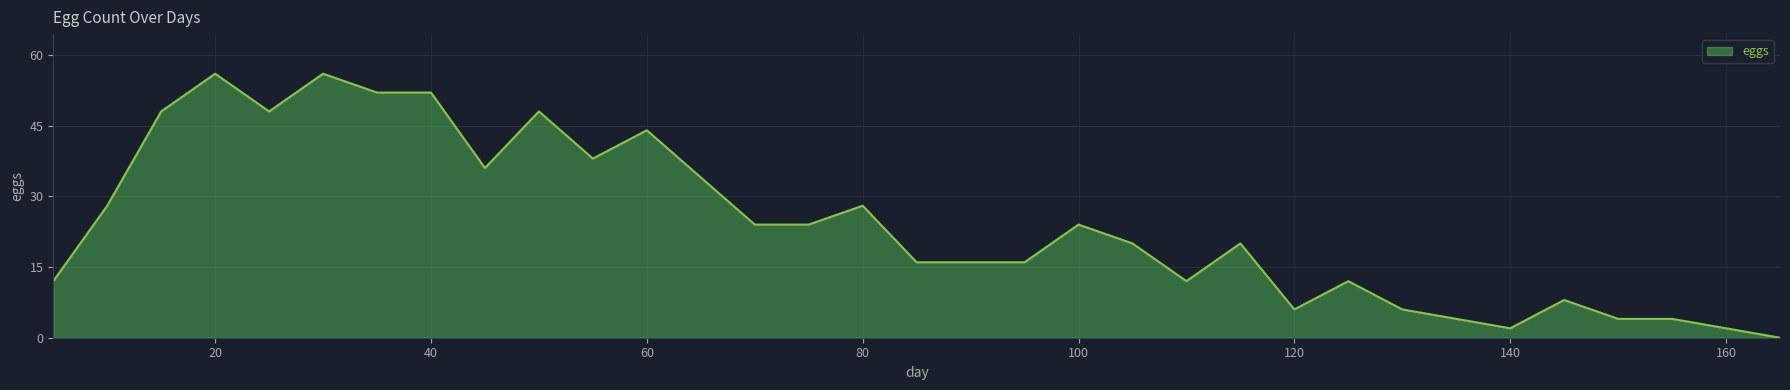

Reading right to left, list all the values displayed in this chart.

0	2	4	4	8	2	4	6	12	6	20	12	20	24	16	16	16	28	24	24	34	44	38	48	36	52	52	56	48	56	48	28	12